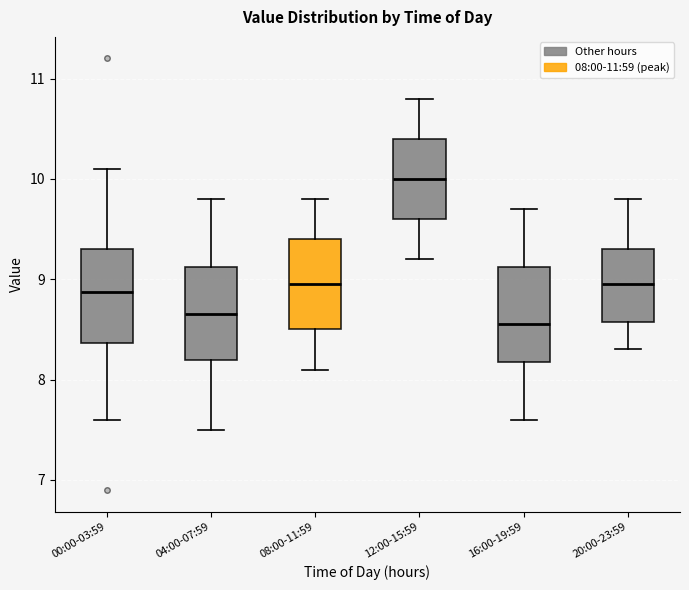

Reading left to right, read every box against the y-axis: the position of its median line, the range the box covers, and the ends of its whiskers. The values are not printed on the chart, so give them approximately, as read against the axis.

00:00-03:59: median 8.9, box 8.4 to 9.3, whiskers 7.6 to 10.1
04:00-07:59: median 8.7, box 8.2 to 9.1, whiskers 7.5 to 9.8
08:00-11:59: median 9.0, box 8.5 to 9.4, whiskers 8.1 to 9.8
12:00-15:59: median 10.0, box 9.6 to 10.4, whiskers 9.2 to 10.8
16:00-19:59: median 8.6, box 8.2 to 9.1, whiskers 7.6 to 9.7
20:00-23:59: median 9.0, box 8.6 to 9.3, whiskers 8.3 to 9.8